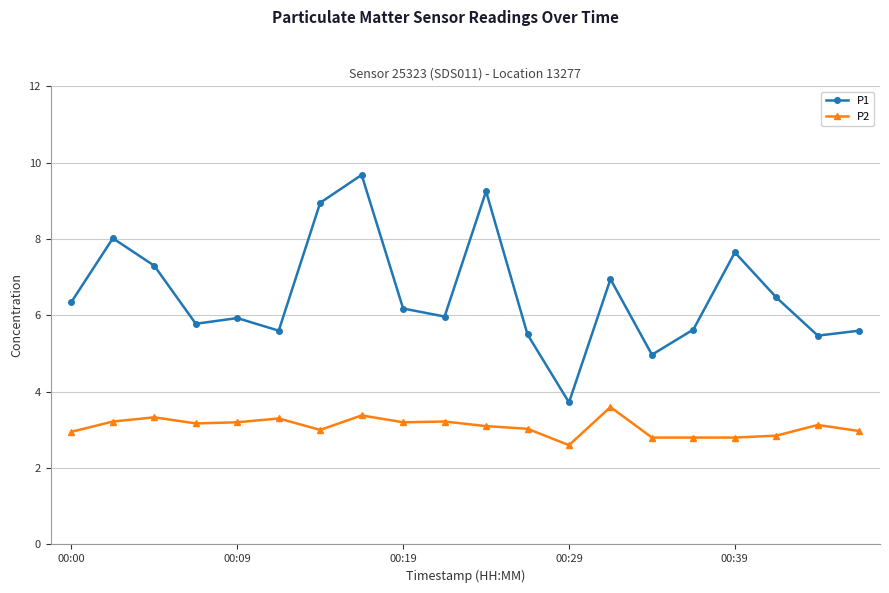

True or false: P2 and P1 cross at least once.

False